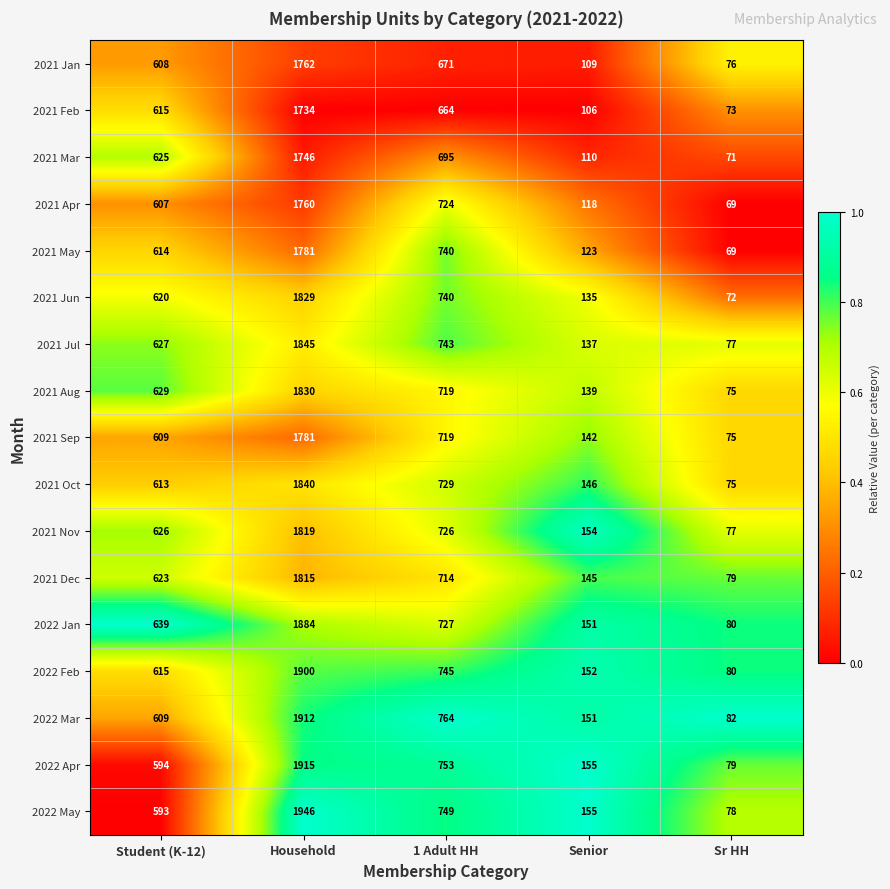

Is the value of 2022 Apr at Senior greater than the value of 2022 May at Sr HH?

Yes